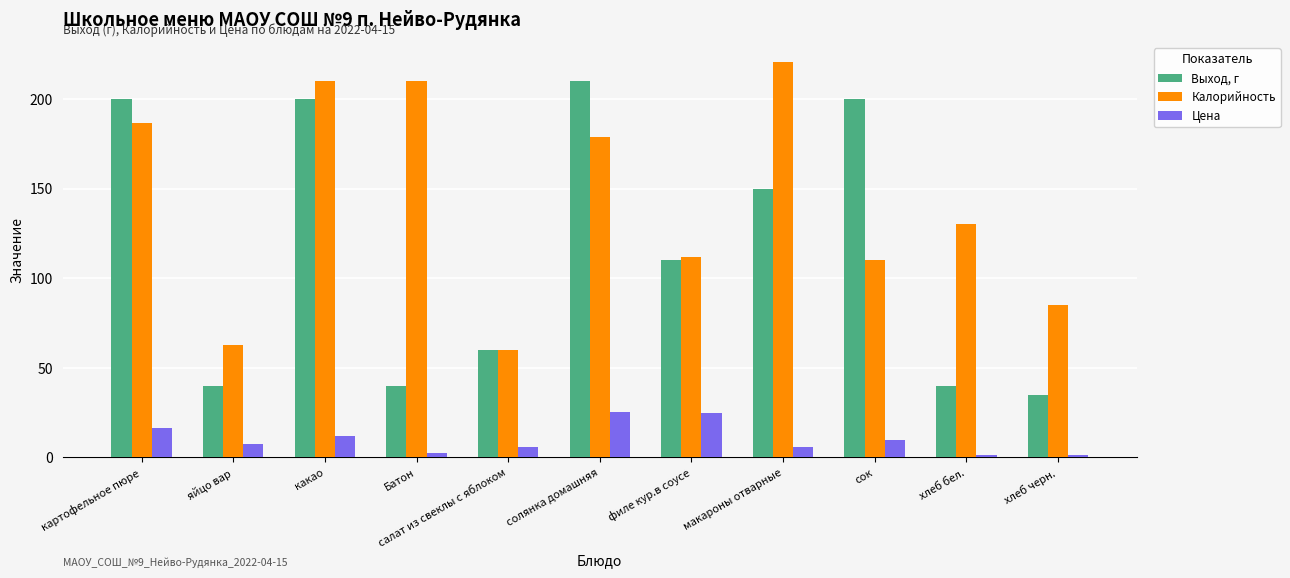

Count the number of data series in this chart.

3